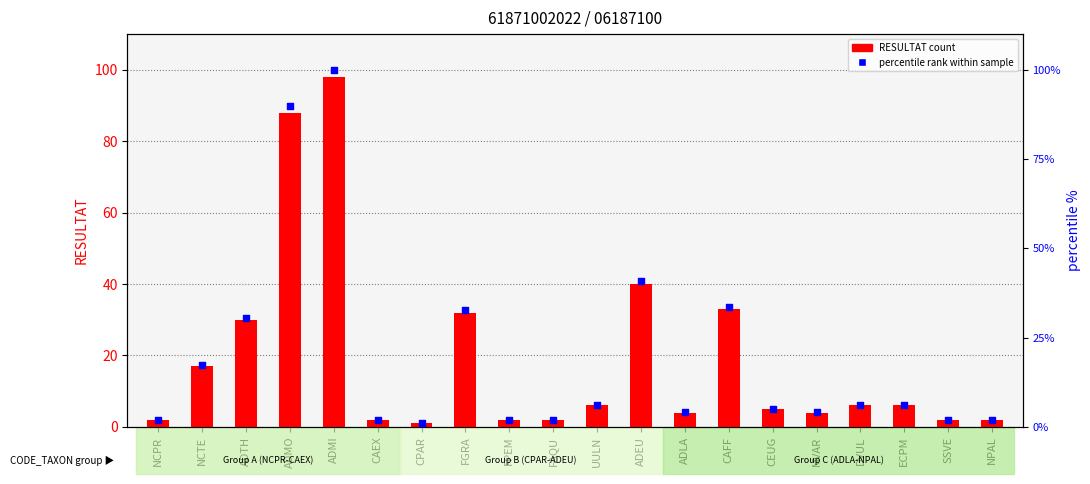

Which series reaches the minimum Y coordinate?

RESULTAT count